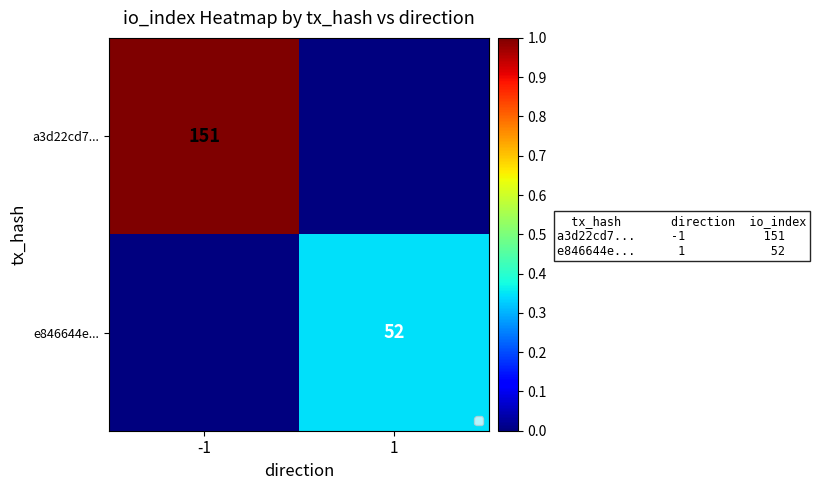

What is the spread (max minus min) of values at 1?

52